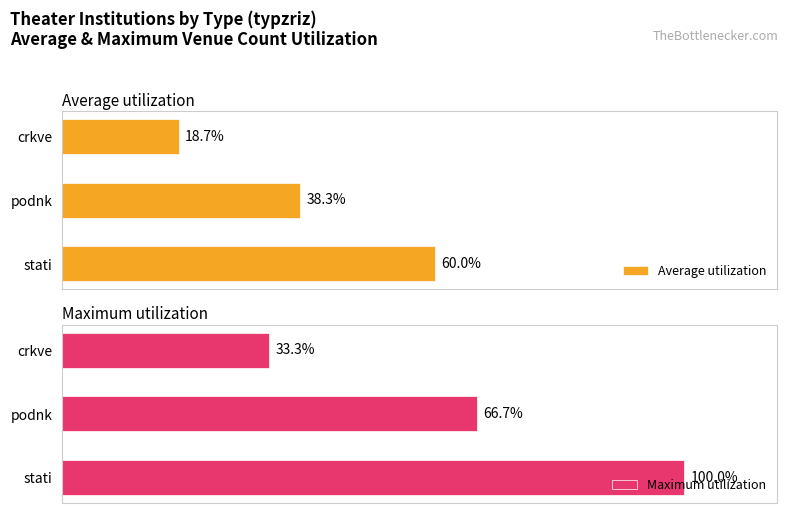

How many data points in Average utilization are less than 38?

1